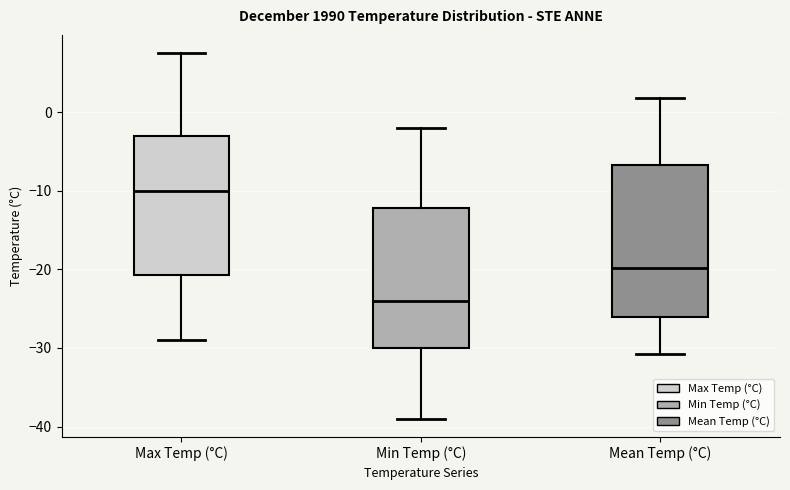

Which box has the lowest median line?

Min Temp (°C)